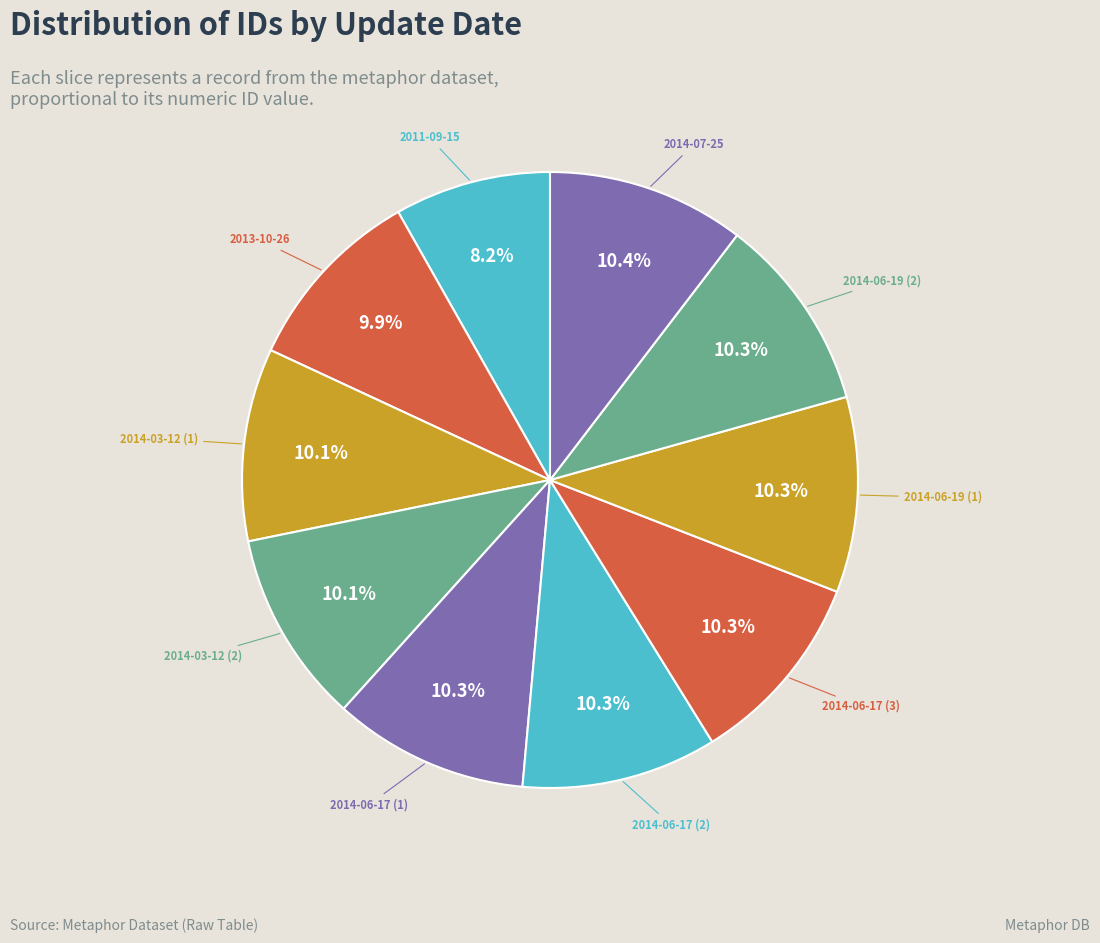

Is 2013-10-26 the majority of the pie?

No